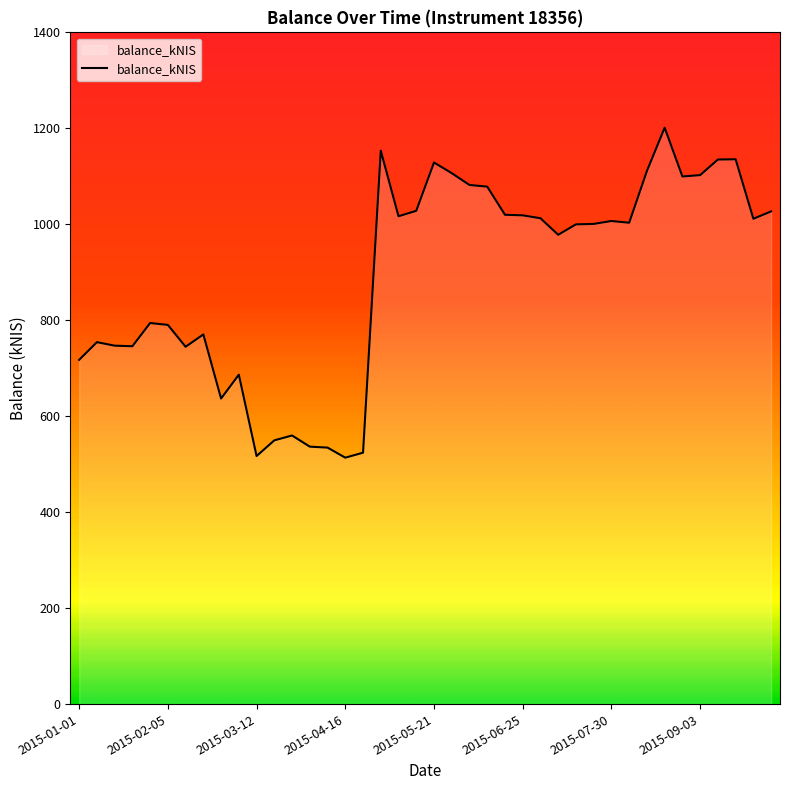

True or false: there are more than 1 points higher than both neighbors.

True